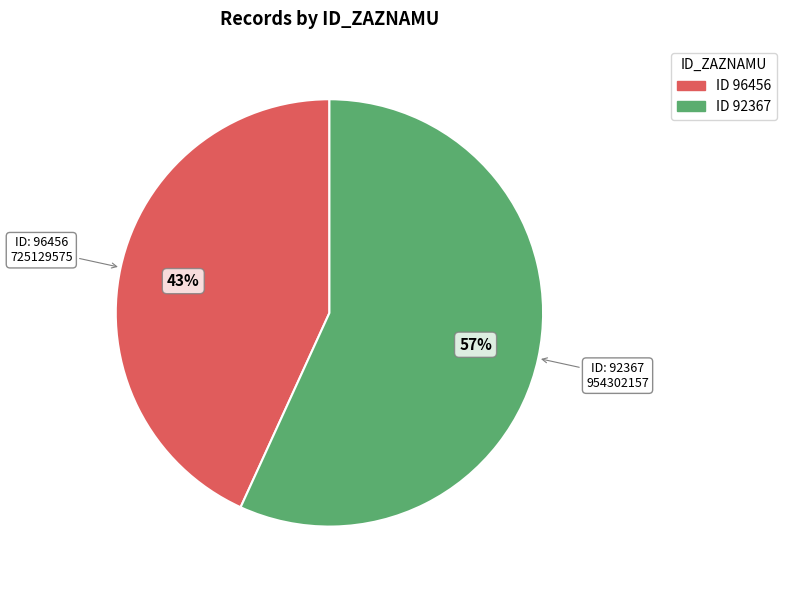

To the nearest percent, what is the difference between the largest and smallest slice percentages?

14%